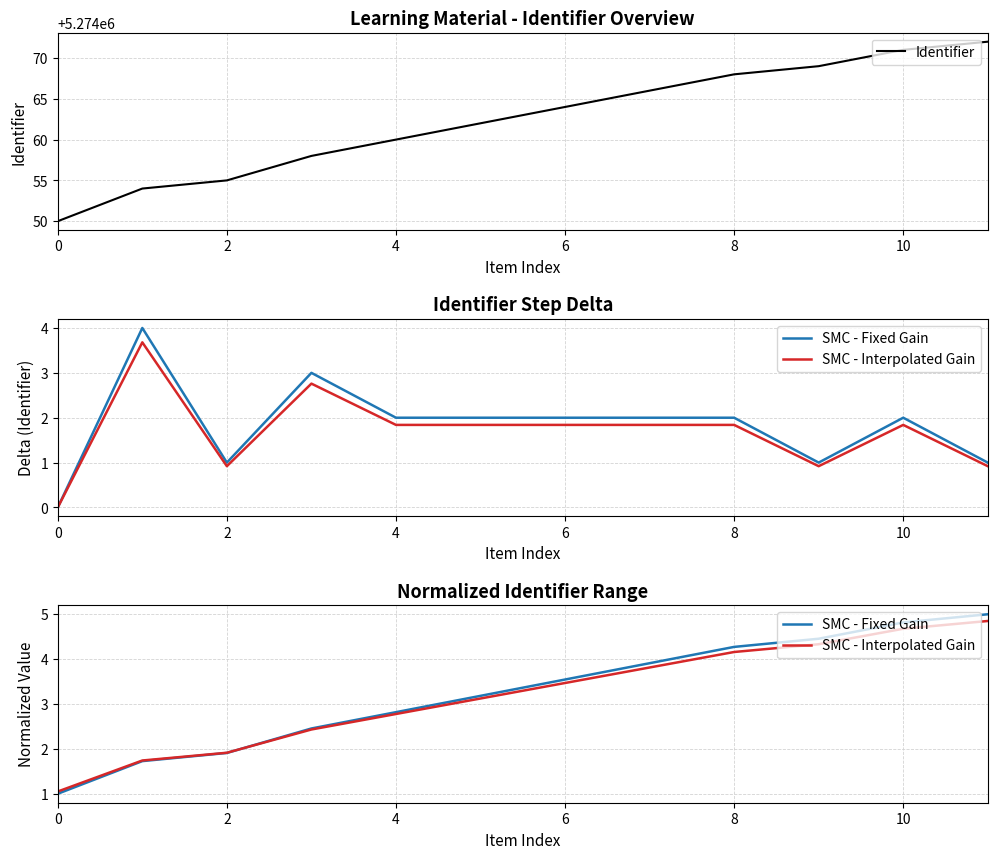

What is the smallest value displayed?

1.0